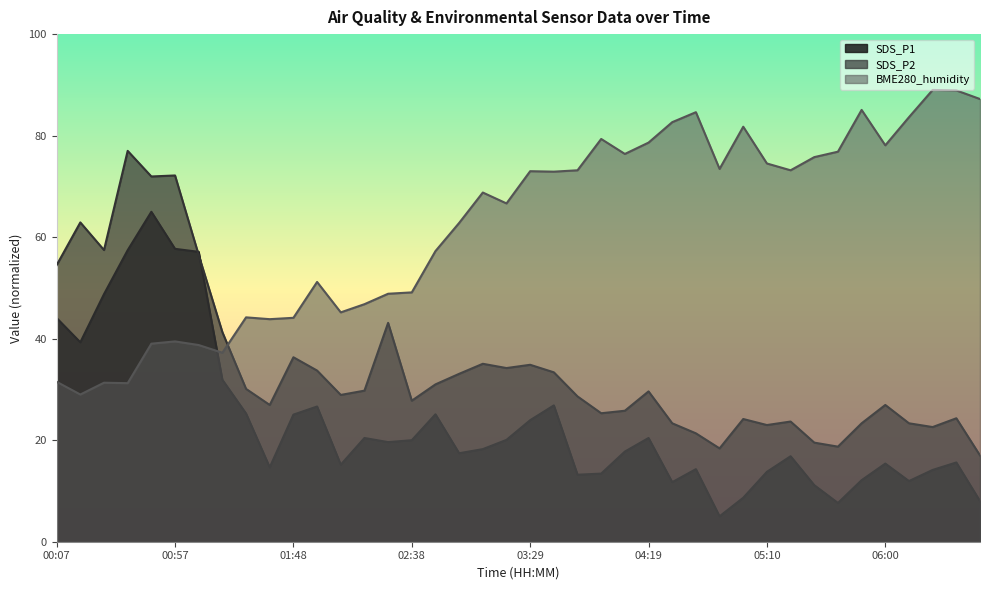

Is it true that SDS_P1 equals 20.4 at 02:18?

True